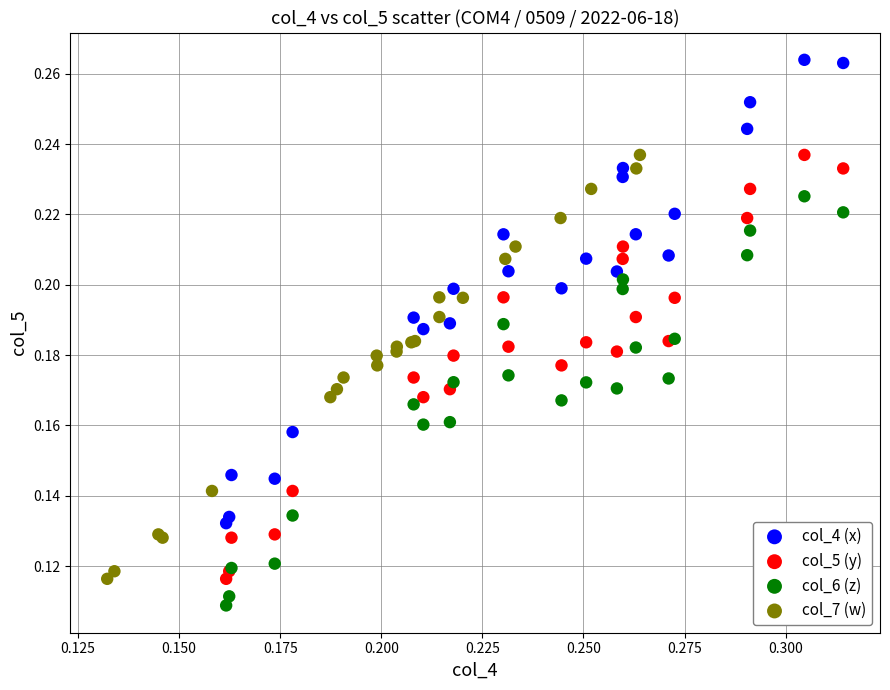

Which series contains the lowest Y value?

col_6 (z)